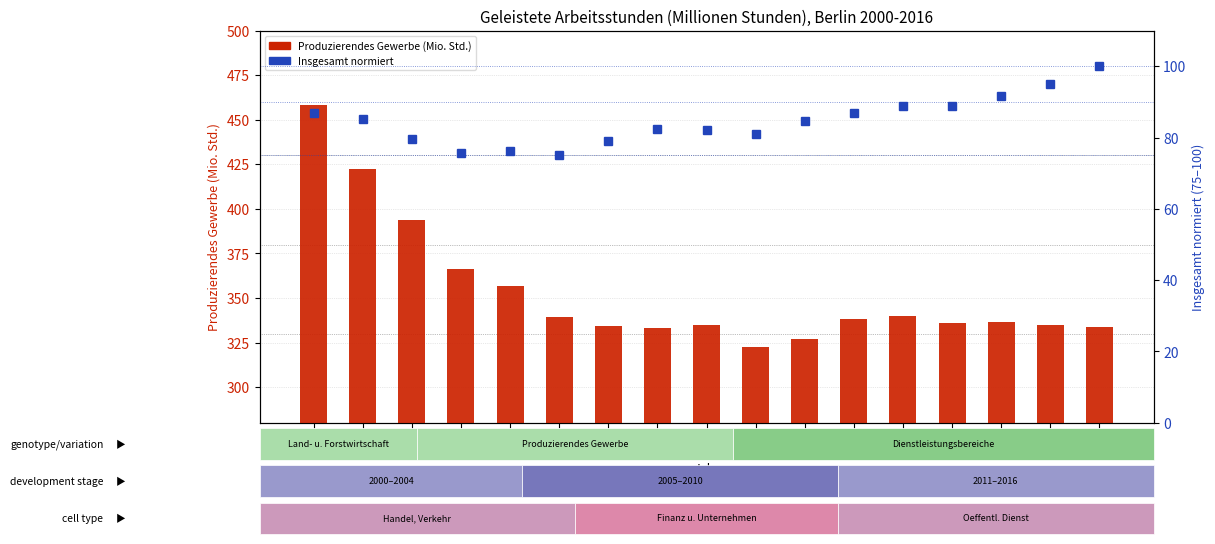

What is the maximum value shown in the chart?

458.5